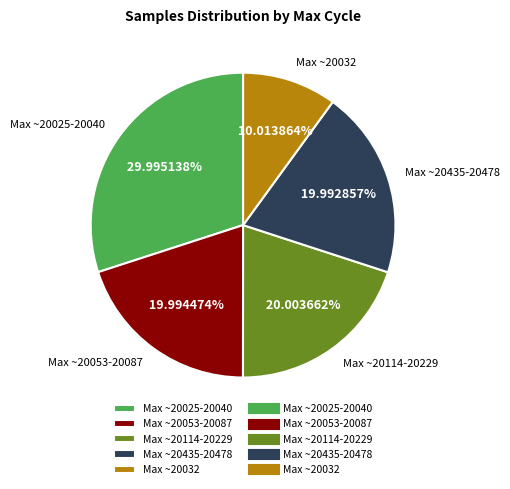

How many segments does this pie chart have?

5